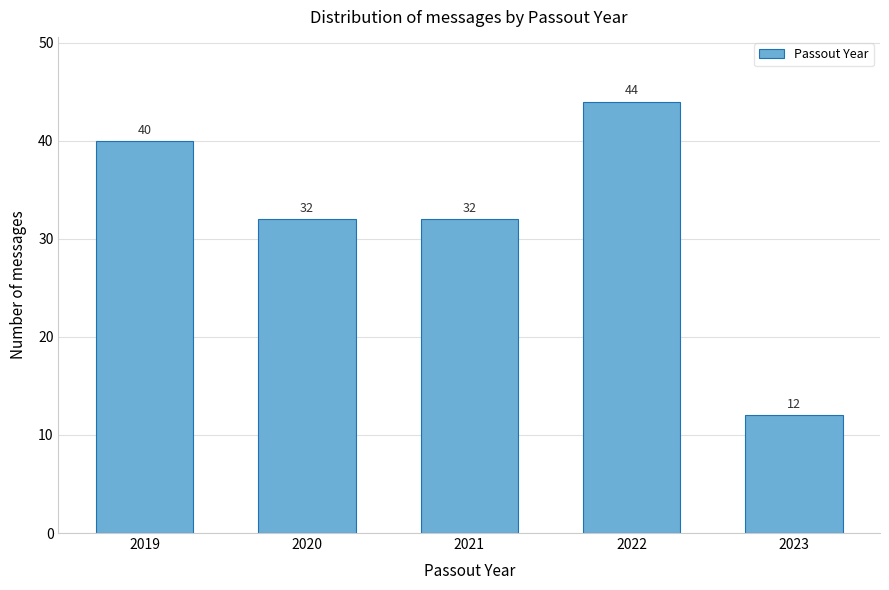

Reading left to right, list all the values displayed in this chart.

40	32	32	44	12